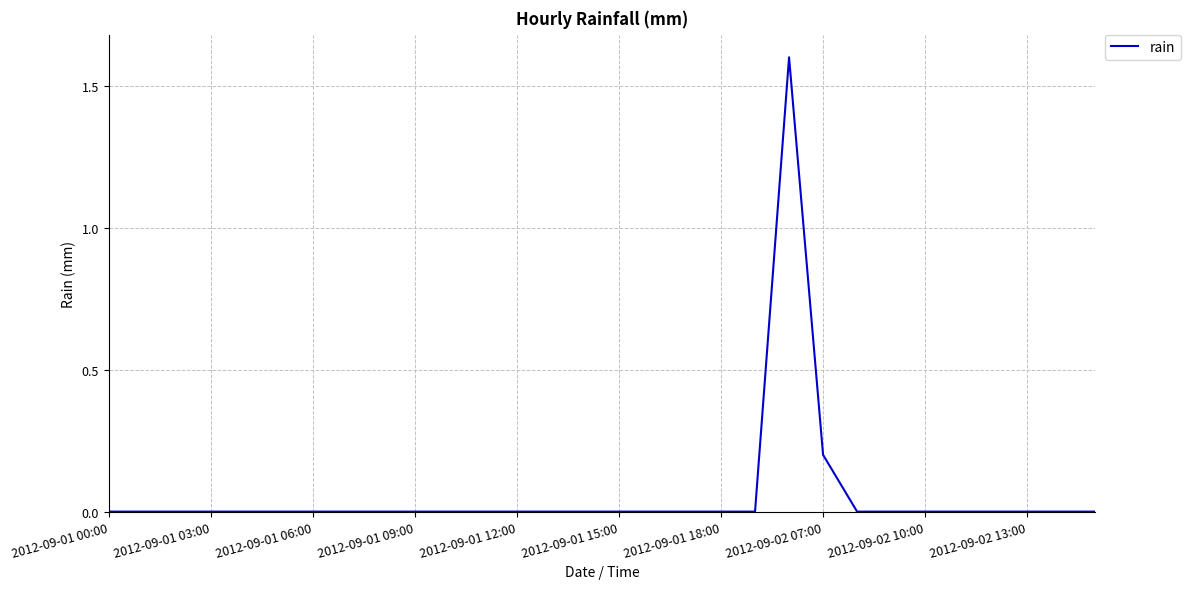

How many lines are shown in the chart?

1